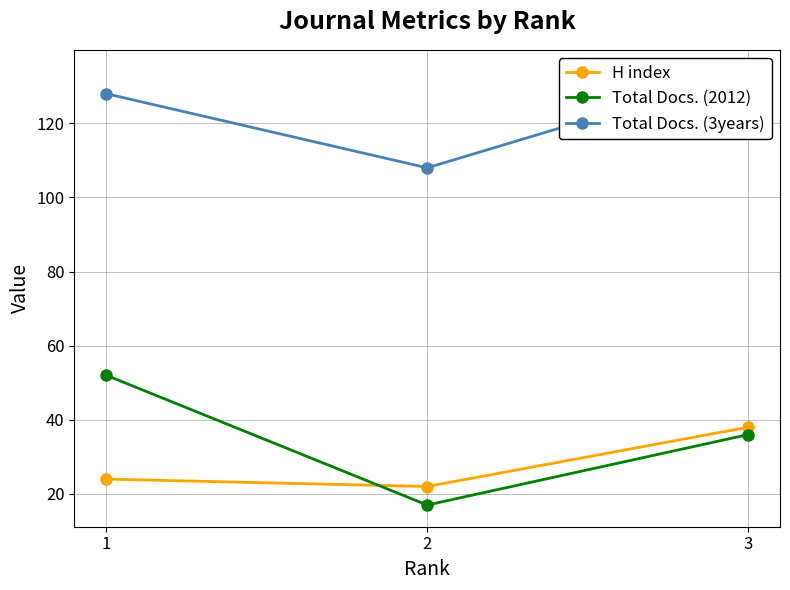

What is the value of the Total Docs. (3years) point at the 3rd from the left?

134